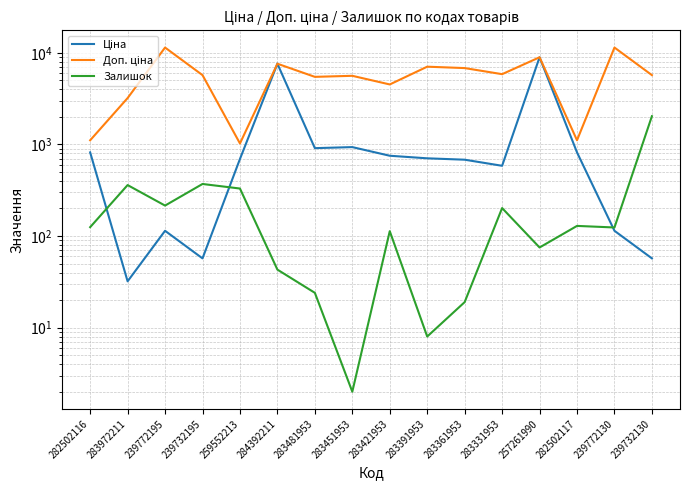

What are all the series names shown in the legend?

Ціна, Доп. ціна, Залишок